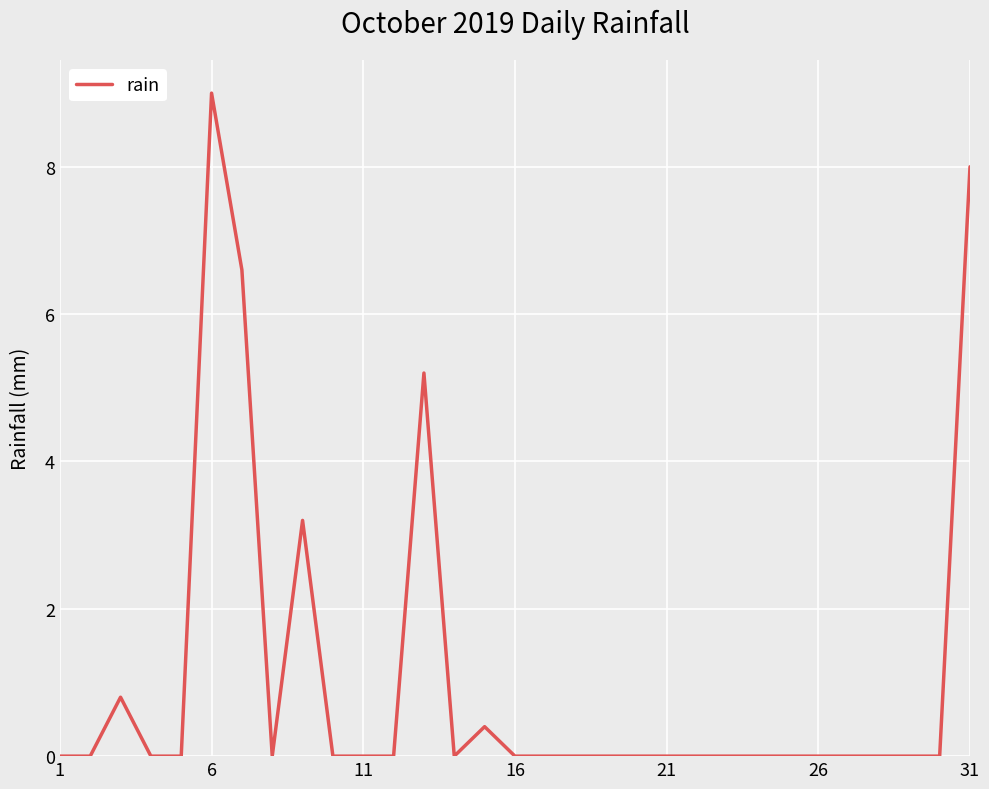

What is the difference between the maximum and minimum values?

9.0